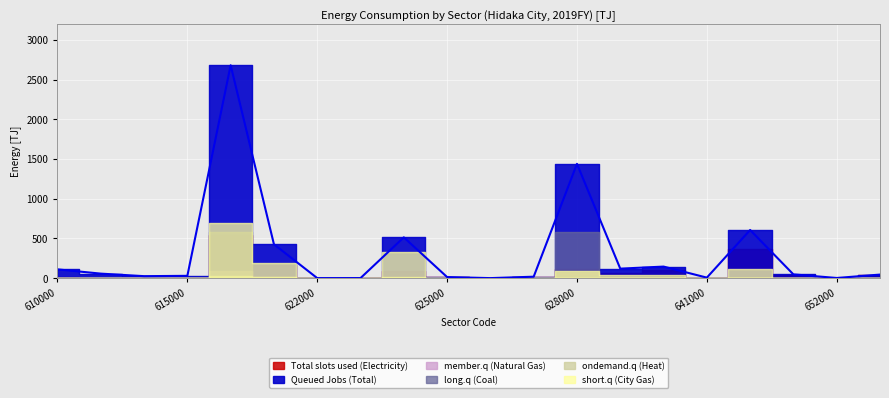

Rank the series at 611000 from highest to lowest value.

Queued Jobs (Total), Total slots used (Electricity), member.q (Natural Gas), long.q (Coal), ondemand.q (Heat), short.q (City Gas)